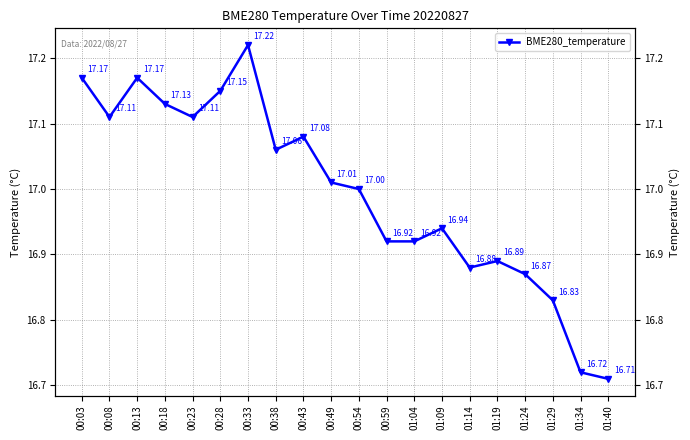

Which label corresponds to the smallest value in the chart?

01:40